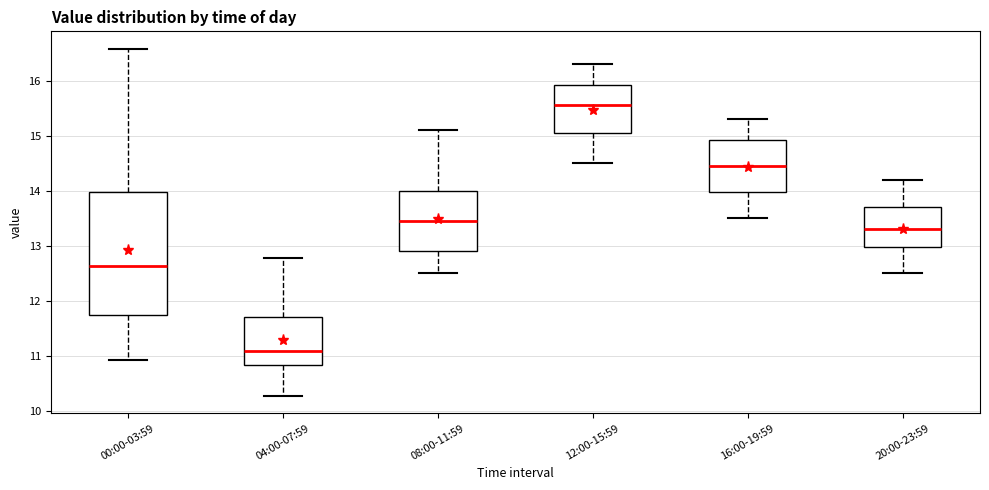

Reading left to right, read every box against the y-axis: the position of its median line, the range the box covers, and the ends of its whiskers. The values are not printed on the chart, so give them approximately, as read against the axis.

00:00-03:59: median 12.6, box 11.7 to 14.0, whiskers 10.9 to 16.6
04:00-07:59: median 11.1, box 10.8 to 11.7, whiskers 10.3 to 12.8
08:00-11:59: median 13.5, box 12.9 to 14.0, whiskers 12.5 to 15.1
12:00-15:59: median 15.6, box 15.1 to 15.9, whiskers 14.5 to 16.3
16:00-19:59: median 14.5, box 14.0 to 14.9, whiskers 13.5 to 15.3
20:00-23:59: median 13.3, box 13.0 to 13.7, whiskers 12.5 to 14.2